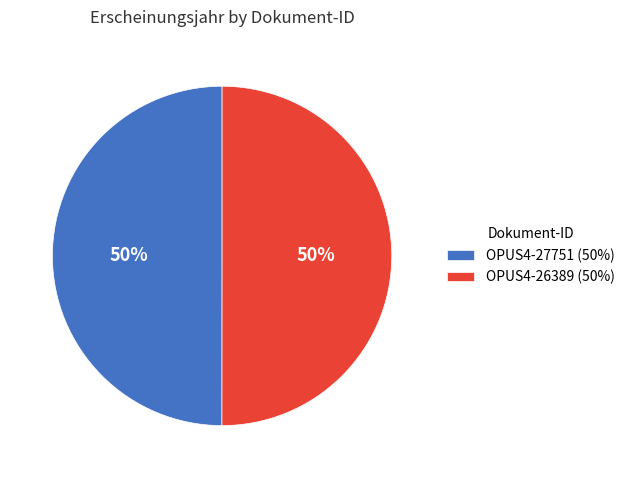

Count the number of slices in the pie.

2